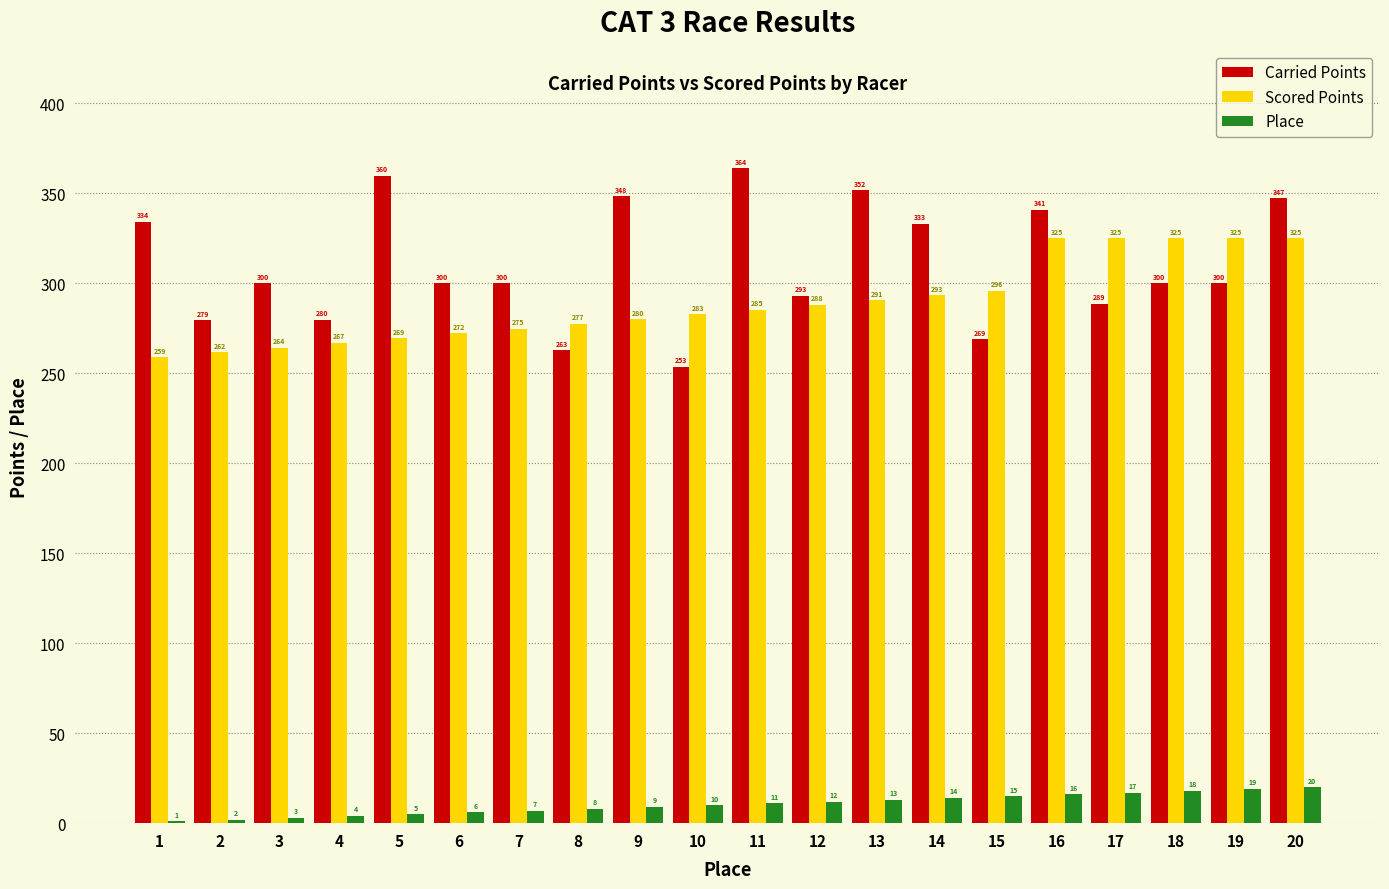

Between 10 and 17, which series saw the biggest shift?

Scored Points